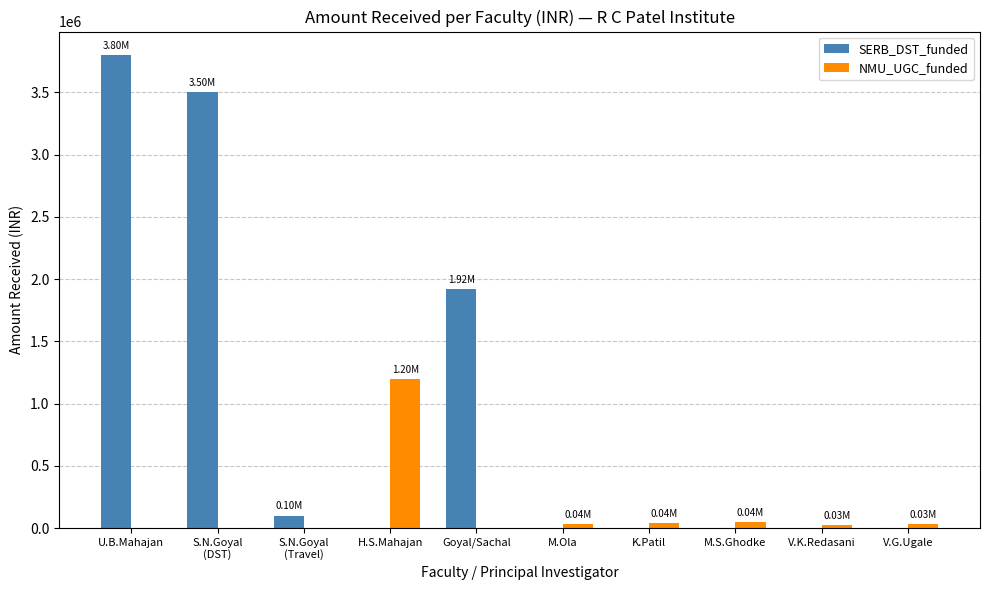

Count the number of categories in the chart.

10